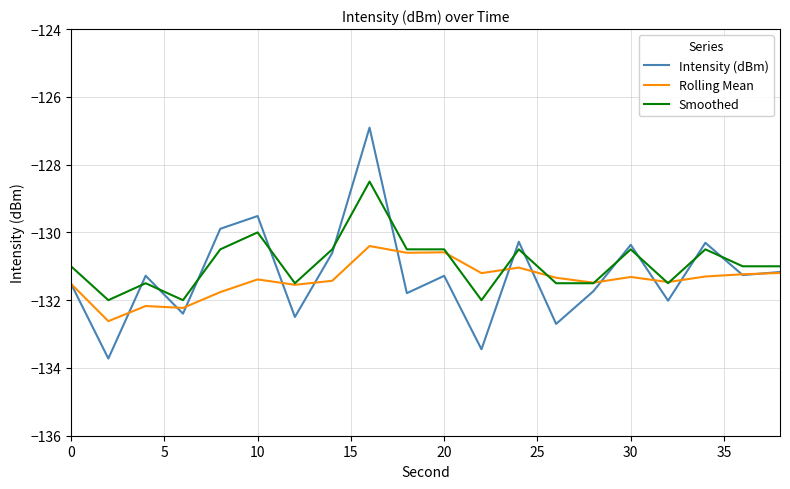

How many values in the Intensity (dBm) series are below -131?

13